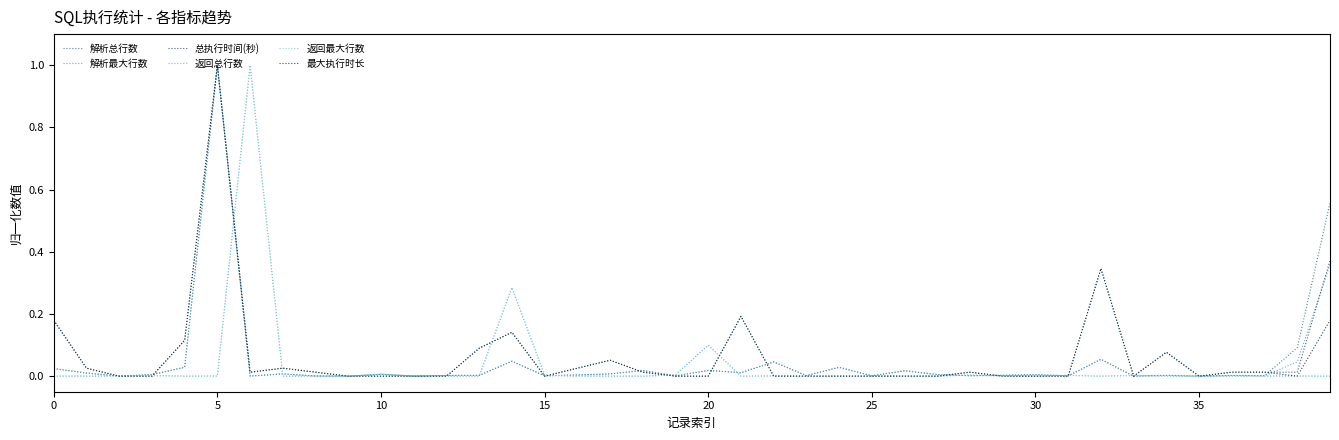

What is the label of the 33rd point from the left?

32